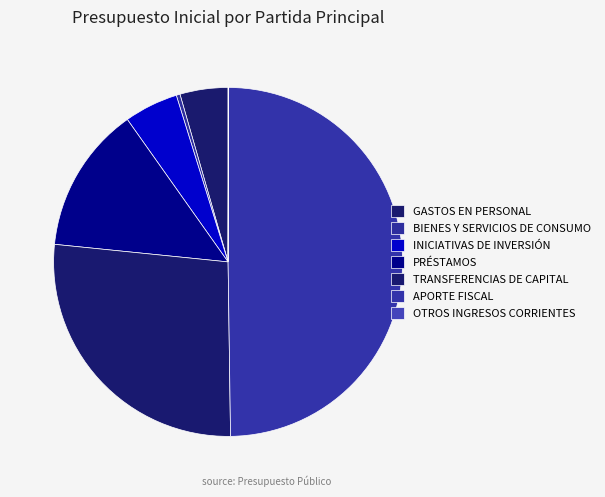

Count the number of slices in the pie.

7